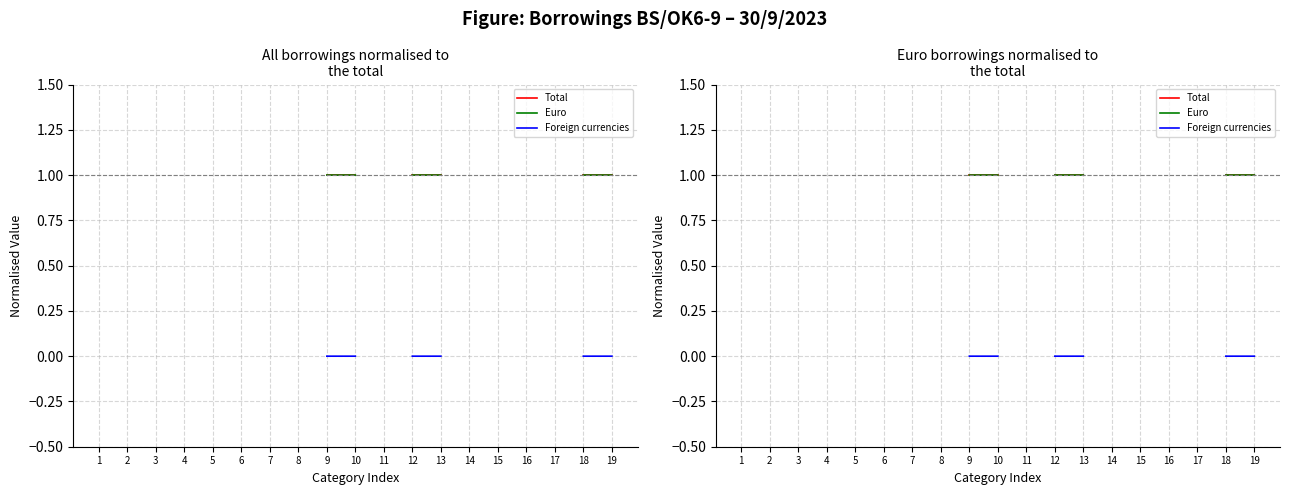

True or false: Total and Euro intersect in this chart.

False